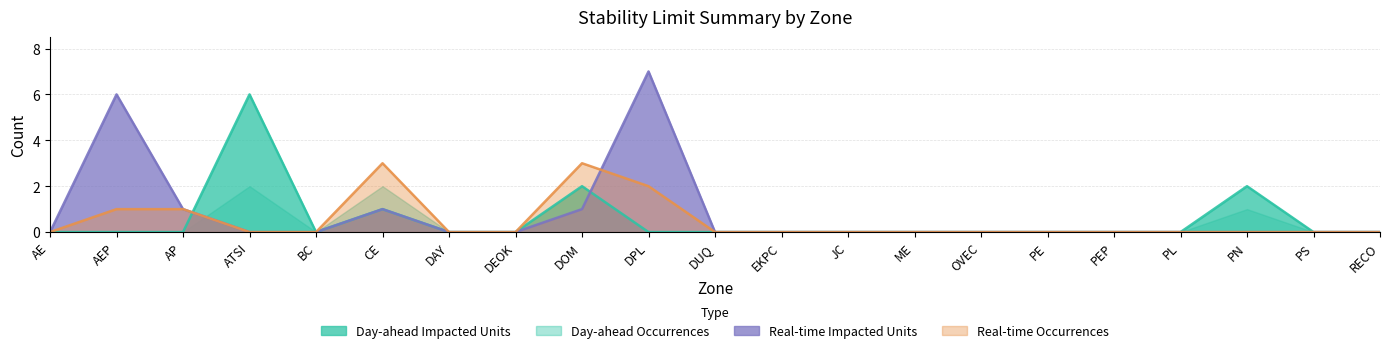

Which series changed the most between BC and DOM?

Real-time Occurrences